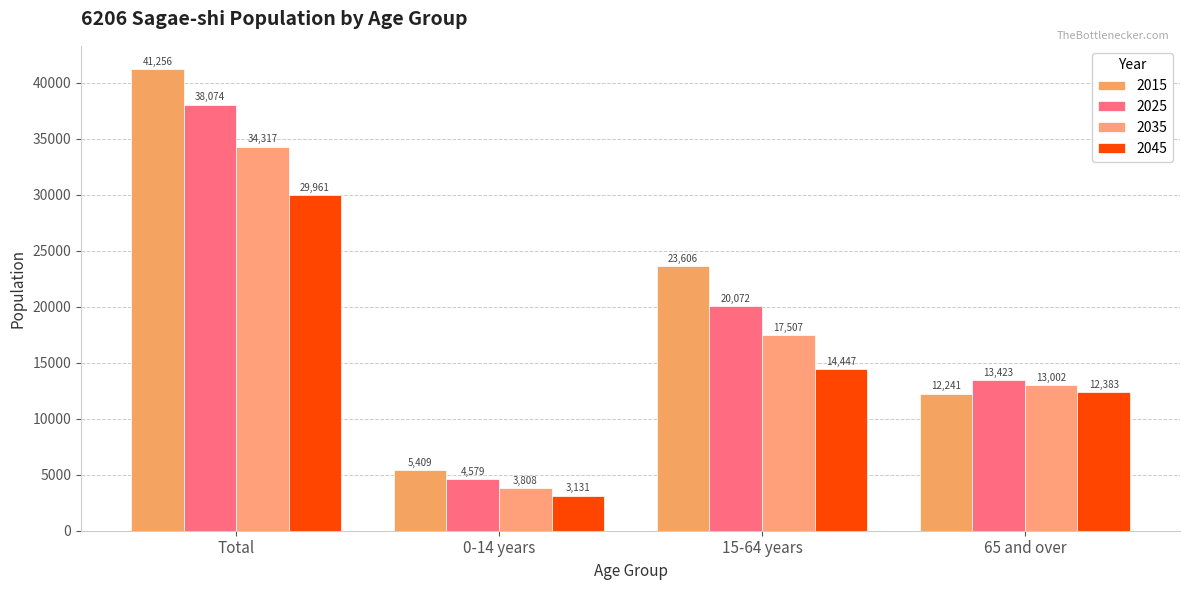

Which category has the lowest value in the 2035 series?

0-14 years